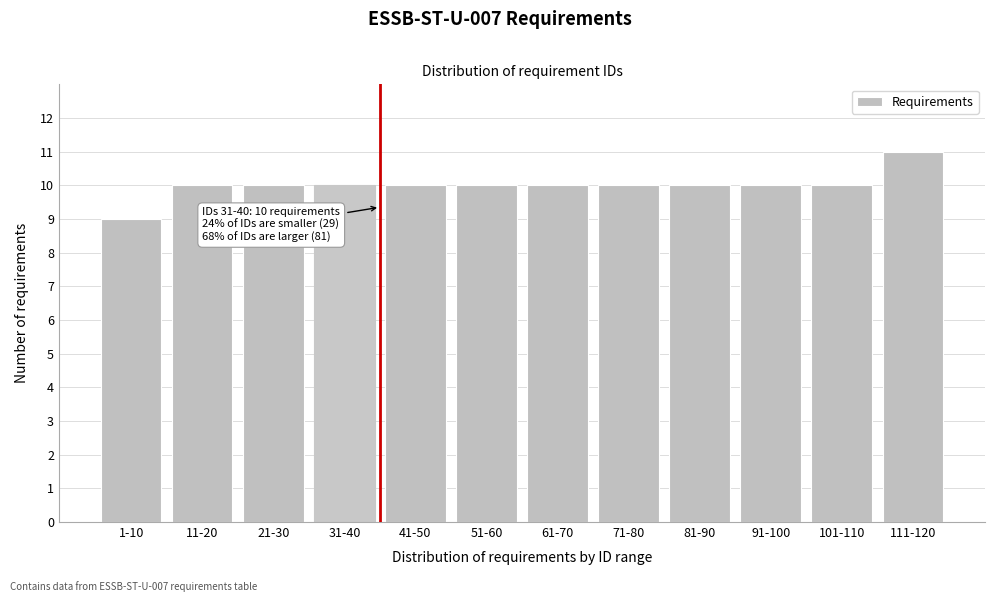

Reading left to right, list all the values displayed in this chart.

1-10=9	11-20=10	21-30=10	31-40=10	41-50=10	51-60=10	61-70=10	71-80=10	81-90=10	91-100=10	101-110=10	111-120=11